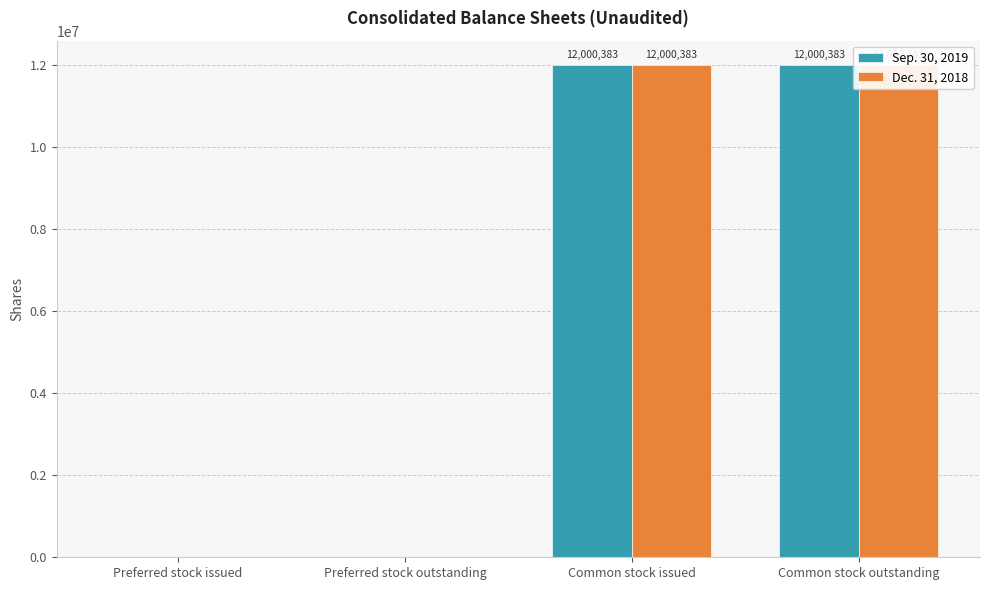

What is the total value across all series at Common stock issued?

24000766